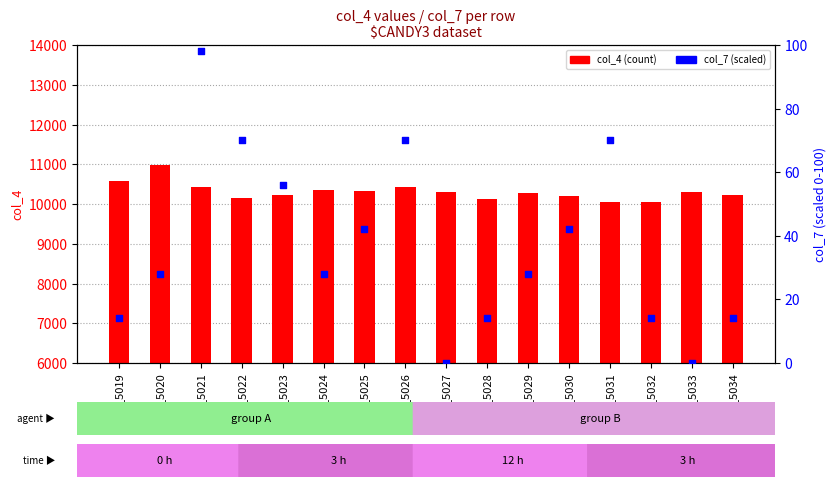

At which category is the sum across all series the highest?

row_5020